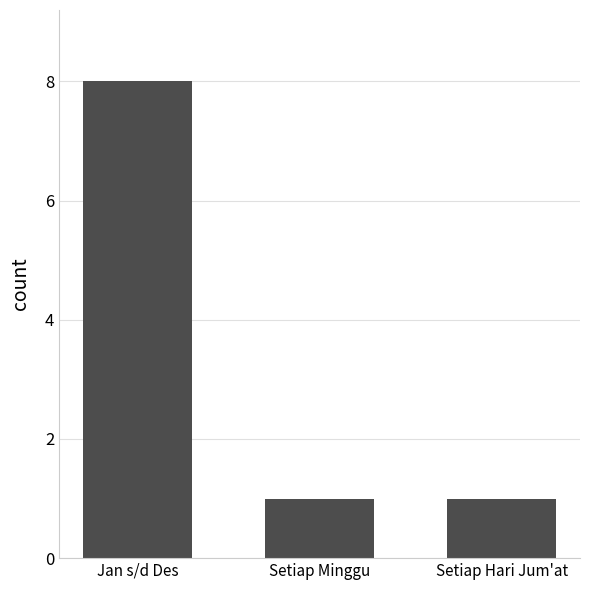

The chart shows a value of 1 at Setiap Hari Jum'at. True or false?

True